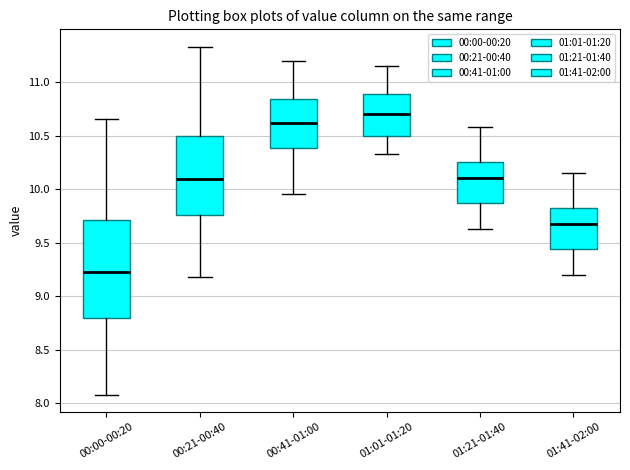

Reading left to right, read every box against the y-axis: the position of its median line, the range the box covers, and the ends of its whiskers. The values are not printed on the chart, so give them approximately, as read against the axis.

00:00-00:20: median 9.25, box 8.80 to 9.70, whiskers 8.10 to 10.65
00:21-00:40: median 10.10, box 9.75 to 10.50, whiskers 9.20 to 11.35
00:41-01:00: median 10.60, box 10.40 to 10.85, whiskers 9.95 to 11.20
01:01-01:20: median 10.70, box 10.50 to 10.90, whiskers 10.35 to 11.15
01:21-01:40: median 10.10, box 9.85 to 10.25, whiskers 9.65 to 10.60
01:41-02:00: median 9.70, box 9.45 to 9.85, whiskers 9.20 to 10.15